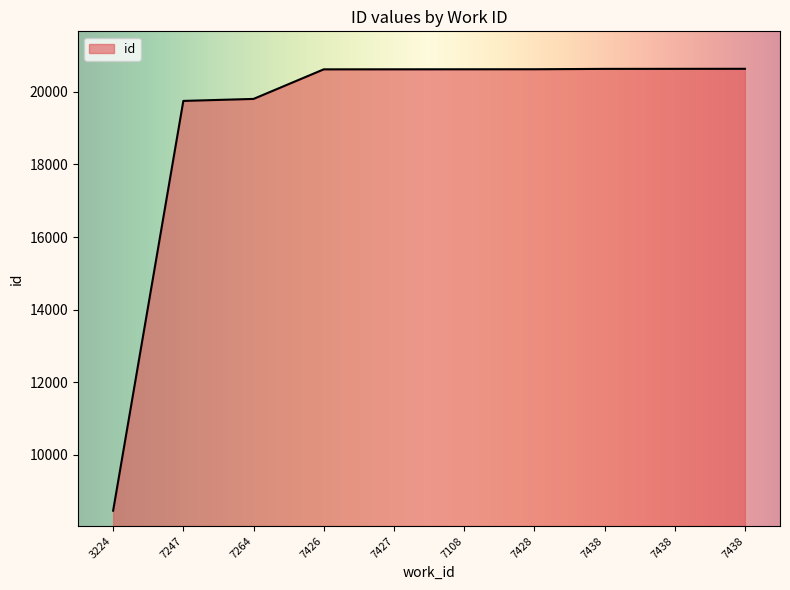

How many lines are shown in the chart?

1